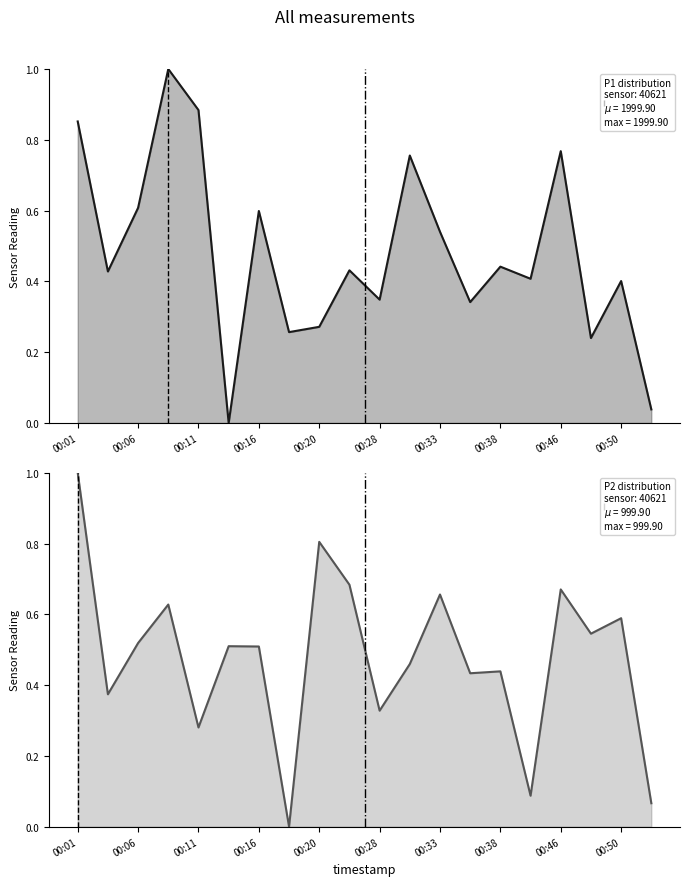

Between 10 and 13, which series saw the biggest shift?

P2 line